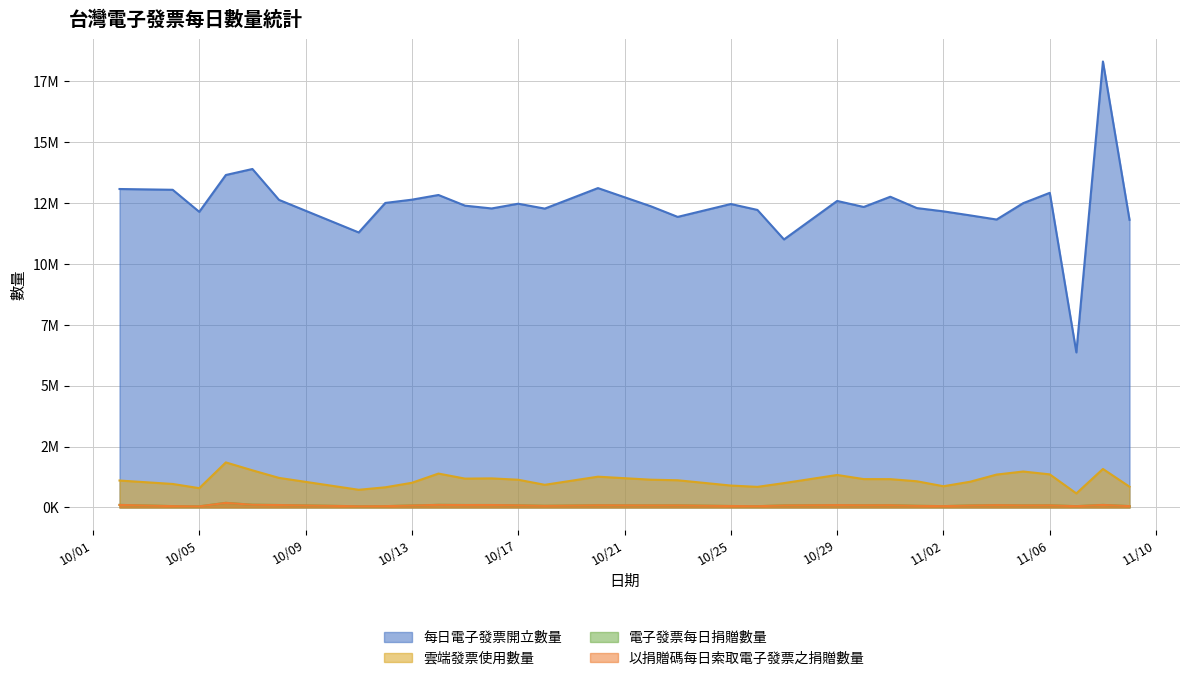

Reading left to right, extract all data points from this chart.

每日電子發票開立數量: 13075343	13043317	12137762	13650566	13897251	12628852	11290864	12503300	12637158	12829220	12391355	12276695	12471235	12270495	13113057	12362260	11930097	12459164	12216217	11004049	12585268	12337590	12757781	12291985	12157409	11992729	11821999	12494105	12918435	6365329	18311510	11810221
雲端發票使用數量: 1103557	963252	790133	1848313	1522786	1212392	724217	826179	1011203	1389607	1182790	1191911	1136778	928380	1261884	1138170	1115067	897706	844211	998491	1332566	1162913	1160640	1073358	869315	1053582	1348831	1474415	1356872	574461	1579261	851552
電子發票每日捐贈數量: 103714	54326	44326	187428	110806	98852	47857	52470	79446	105726	99571	98985	86529	66145	88269	83866	84442	58142	50896	81964	95906	89253	90105	65897	53762	79792	93653	84381	86839	52069	102902	54532
以捐贈碼每日索取電子發票之捐贈數量: 101940	53188	43546	185689	109057	96910	47137	51869	78298	103695	97183	97796	85361	64851	87286	82694	82907	57329	50156	80854	94037	87406	88526	64871	52628	77945	92167	82374	84603	51176	101285	53670